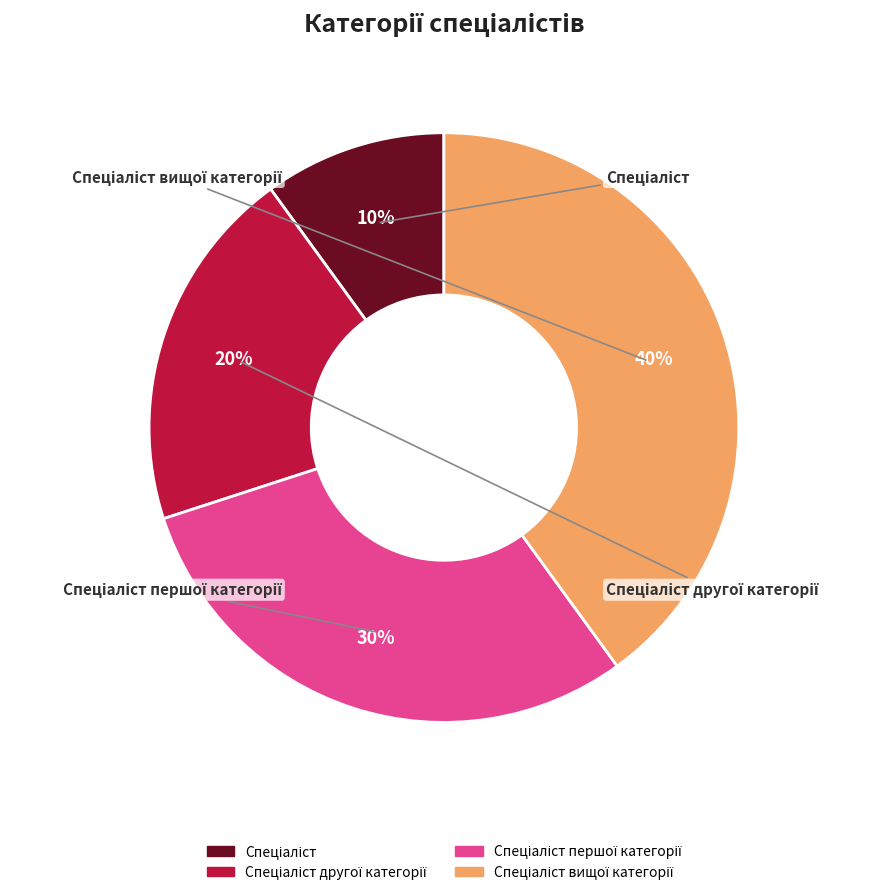

Count the number of slices in the pie.

4